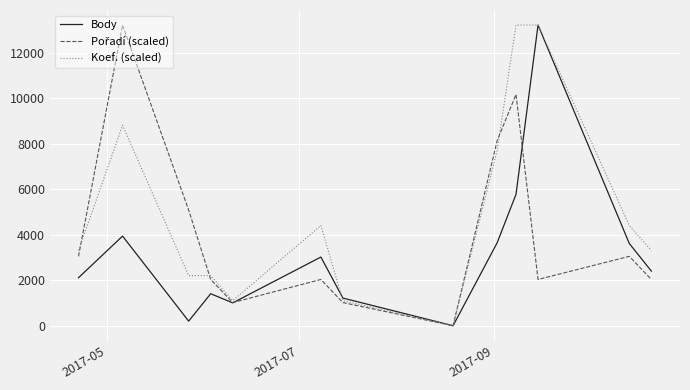

Which series has the largest total across all categories?

Koef. (scaled)